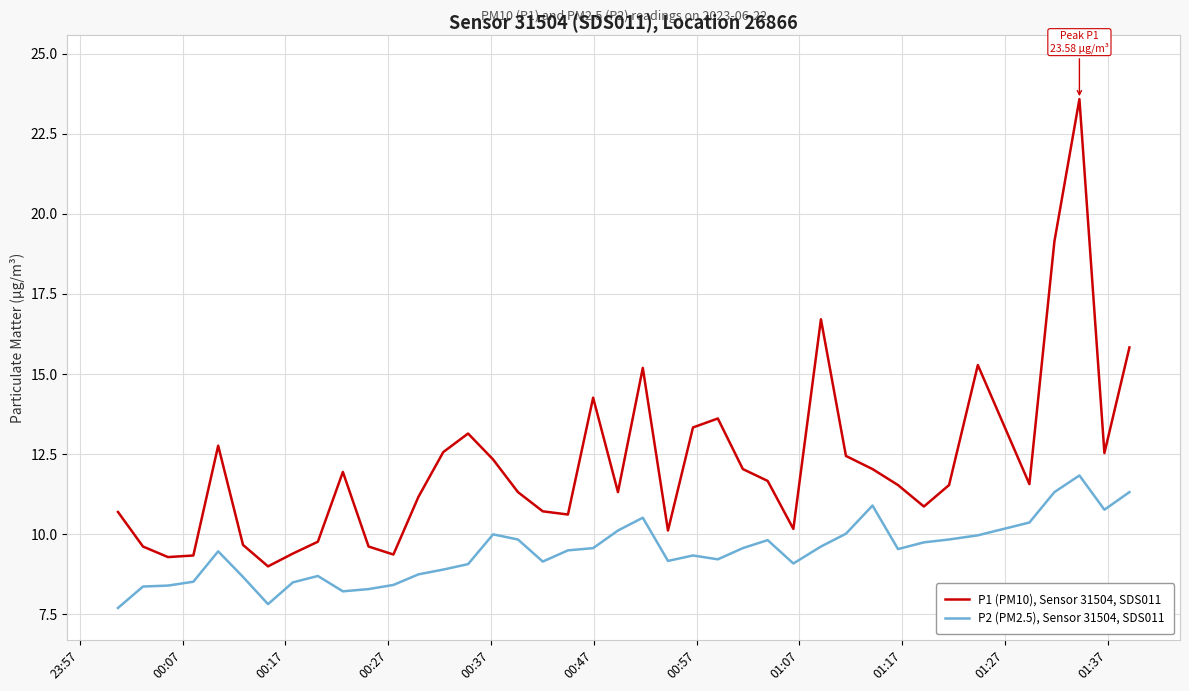

List the series in order of their overall mean, highest first.

P1 (PM10), Sensor 31504, SDS011, P2 (PM2.5), Sensor 31504, SDS011